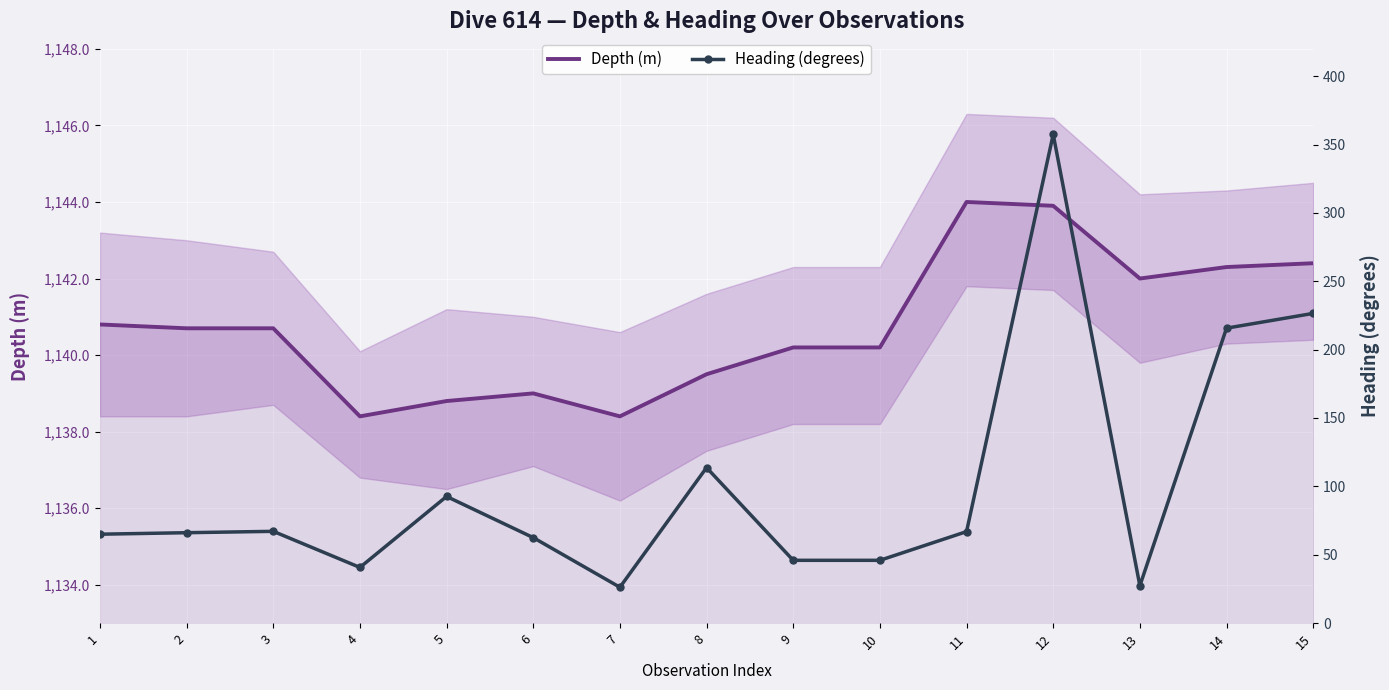

Which series has the widest spread of values?

Heading (degrees)